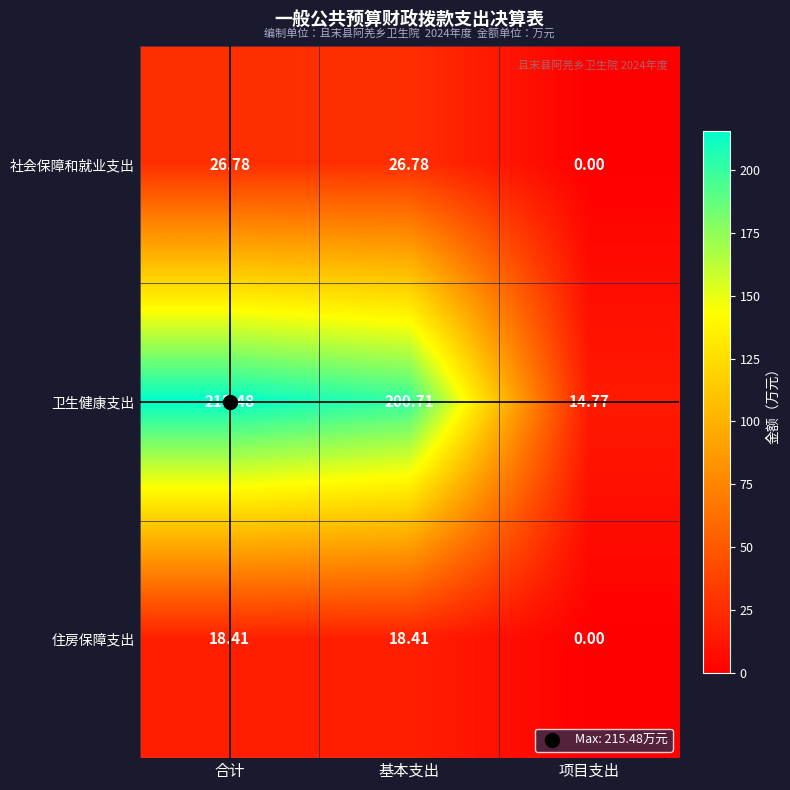

Which category has the lowest value in the 社会保障和就业支出 series?

项目支出